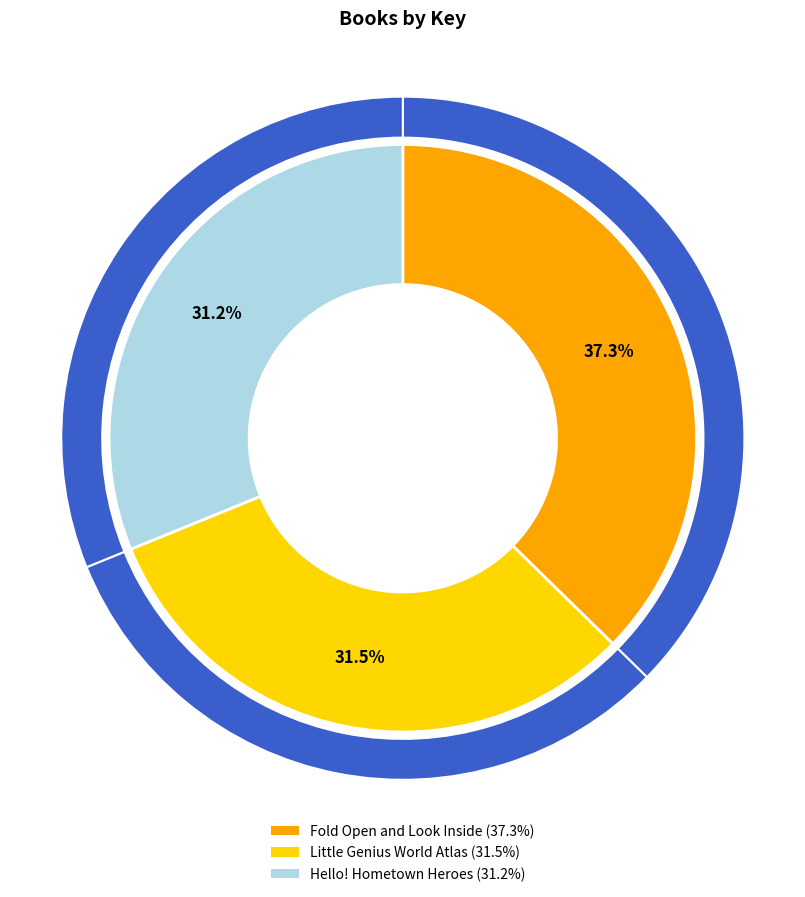

Which category has the smallest portion of the pie?

Hello! Hometown Heroes